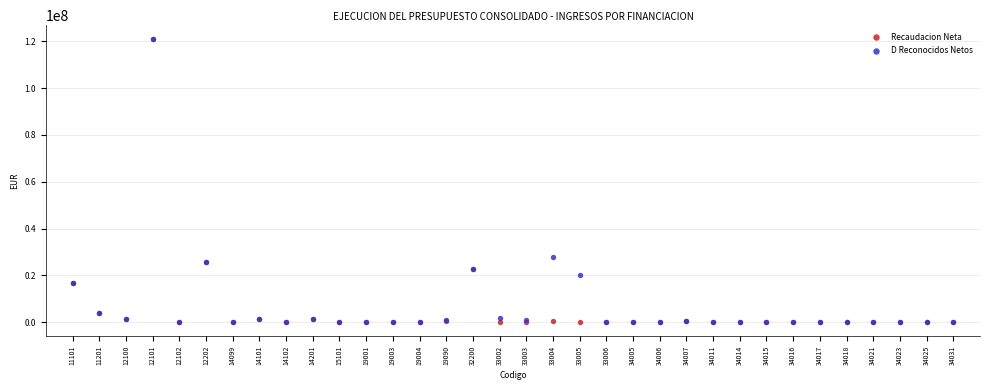

In the D Reconocidos Netos series, what Y value is closest to 60417386?

27853226.6